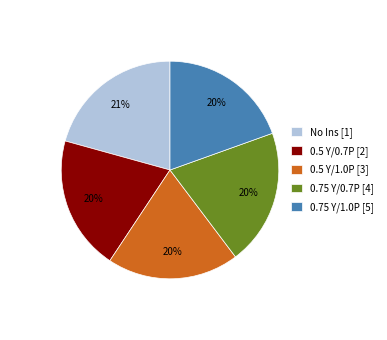

How many segments does this pie chart have?

5